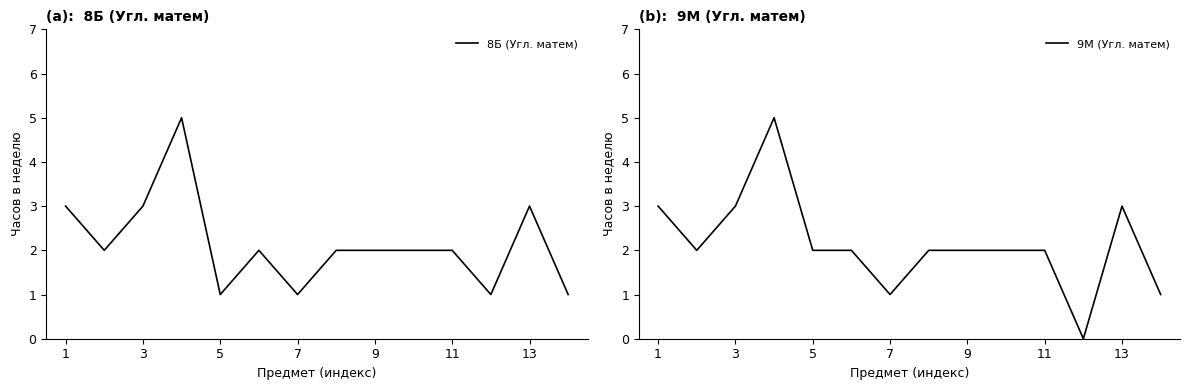

What is the lowest value of the 8Б (Угл. матем) series?

1